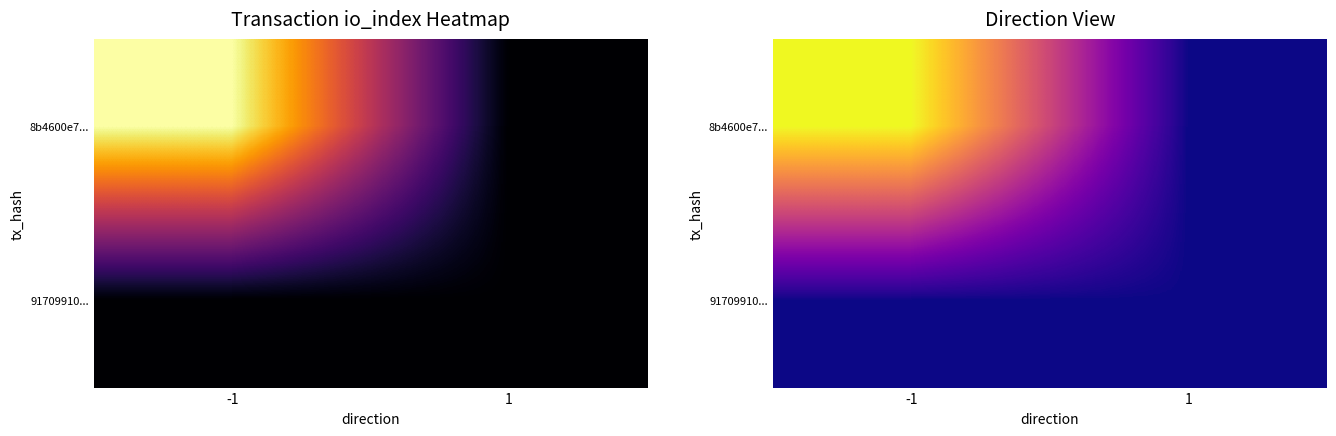

Rank the series at 1 from highest to lowest value.

8b4600e7..., 91709910...